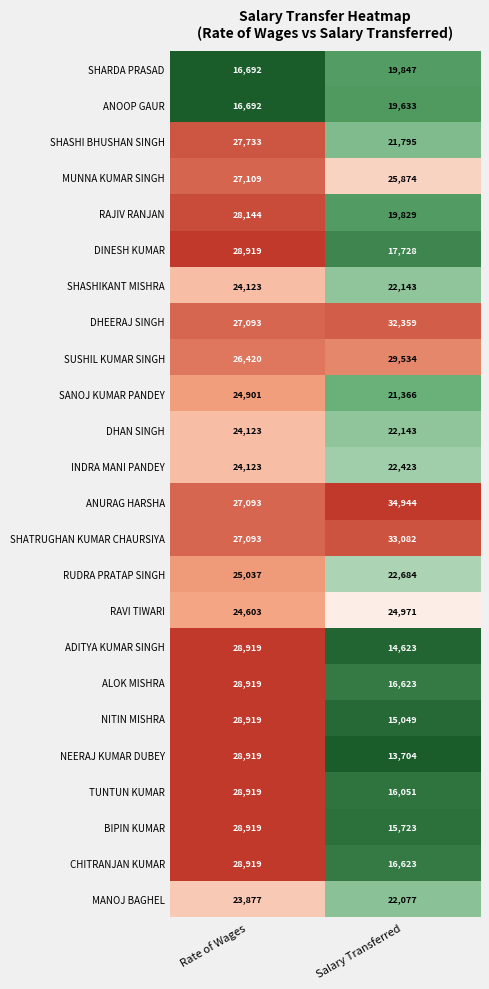

Which series has the largest range (max minus min)?

NEERAJ KUMAR DUBEY